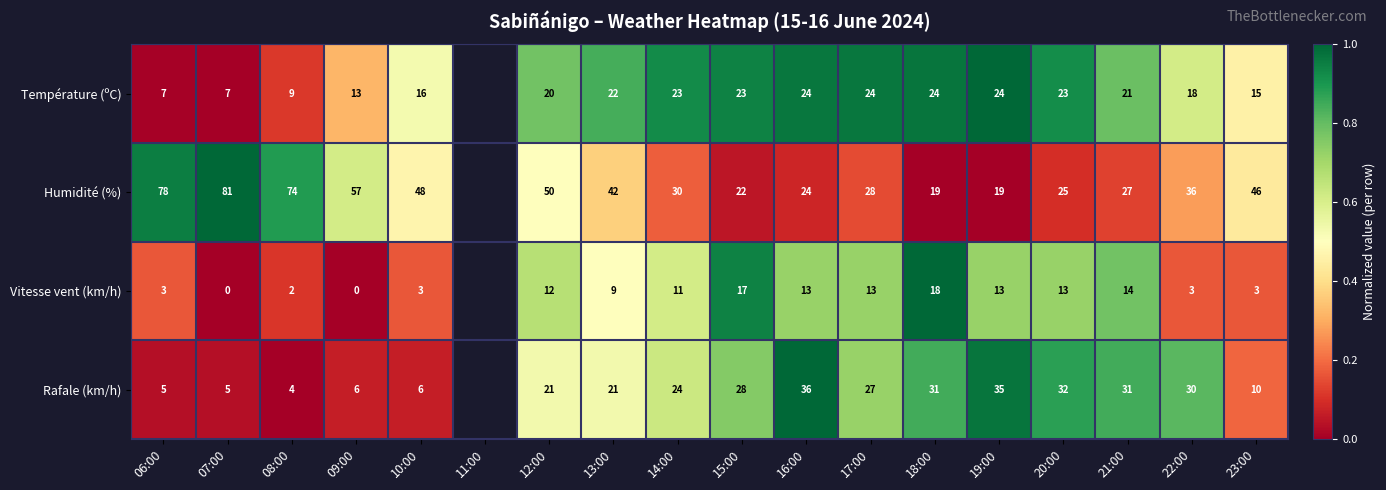

Rank the series at 15:00 from highest to lowest value.

Rafale (km/h), Température (ºC), Humidité (%), Vitesse vent (km/h)